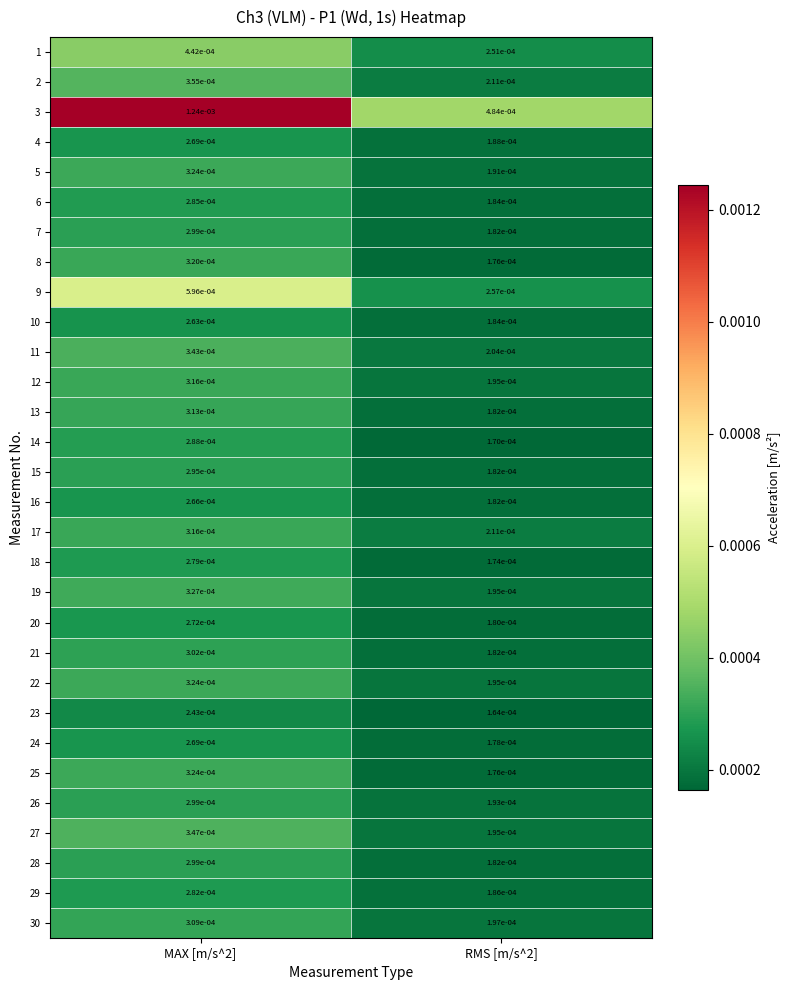

Reading left to right, what are all the values shown in this chart?

1: MAX [m/s^2]=0.0	RMS [m/s^2]=0.0
2: MAX [m/s^2]=0.0	RMS [m/s^2]=0.0
3: MAX [m/s^2]=0.0	RMS [m/s^2]=0.0
4: MAX [m/s^2]=0.0	RMS [m/s^2]=0.0
5: MAX [m/s^2]=0.0	RMS [m/s^2]=0.0
6: MAX [m/s^2]=0.0	RMS [m/s^2]=0.0
7: MAX [m/s^2]=0.0	RMS [m/s^2]=0.0
8: MAX [m/s^2]=0.0	RMS [m/s^2]=0.0
9: MAX [m/s^2]=0.0	RMS [m/s^2]=0.0
10: MAX [m/s^2]=0.0	RMS [m/s^2]=0.0
11: MAX [m/s^2]=0.0	RMS [m/s^2]=0.0
12: MAX [m/s^2]=0.0	RMS [m/s^2]=0.0
13: MAX [m/s^2]=0.0	RMS [m/s^2]=0.0
14: MAX [m/s^2]=0.0	RMS [m/s^2]=0.0
15: MAX [m/s^2]=0.0	RMS [m/s^2]=0.0
16: MAX [m/s^2]=0.0	RMS [m/s^2]=0.0
17: MAX [m/s^2]=0.0	RMS [m/s^2]=0.0
18: MAX [m/s^2]=0.0	RMS [m/s^2]=0.0
19: MAX [m/s^2]=0.0	RMS [m/s^2]=0.0
20: MAX [m/s^2]=0.0	RMS [m/s^2]=0.0
21: MAX [m/s^2]=0.0	RMS [m/s^2]=0.0
22: MAX [m/s^2]=0.0	RMS [m/s^2]=0.0
23: MAX [m/s^2]=0.0	RMS [m/s^2]=0.0
24: MAX [m/s^2]=0.0	RMS [m/s^2]=0.0
25: MAX [m/s^2]=0.0	RMS [m/s^2]=0.0
26: MAX [m/s^2]=0.0	RMS [m/s^2]=0.0
27: MAX [m/s^2]=0.0	RMS [m/s^2]=0.0
28: MAX [m/s^2]=0.0	RMS [m/s^2]=0.0
29: MAX [m/s^2]=0.0	RMS [m/s^2]=0.0
30: MAX [m/s^2]=0.0	RMS [m/s^2]=0.0